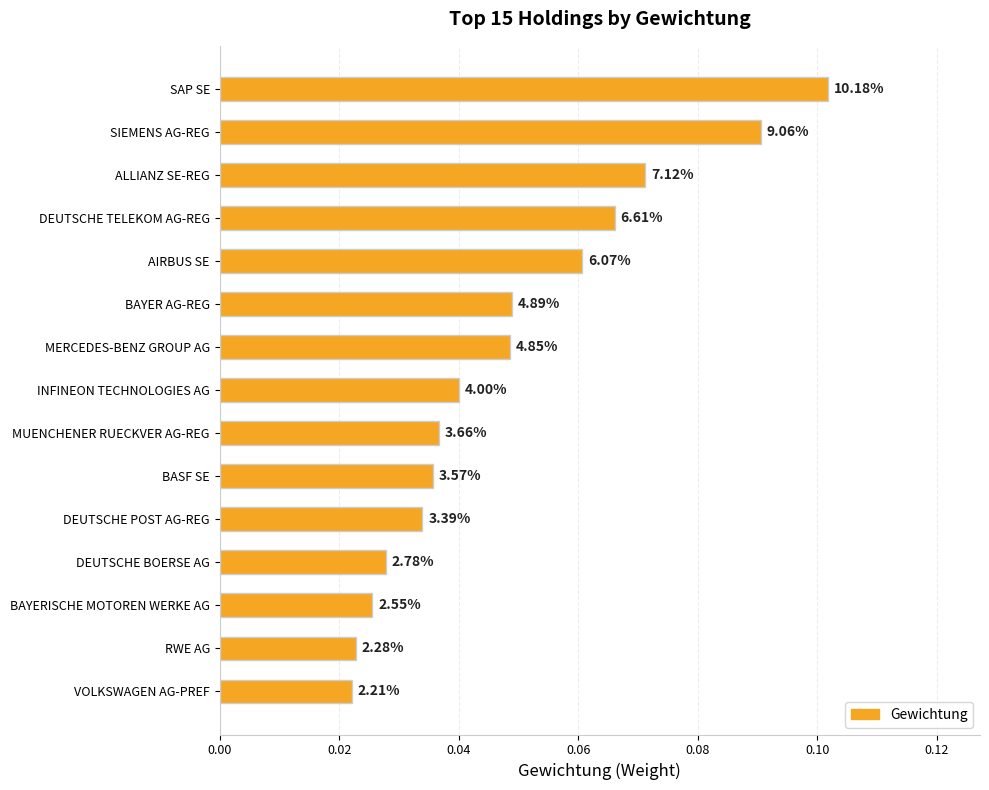

What is the difference between the maximum and second lowest values?

0.1